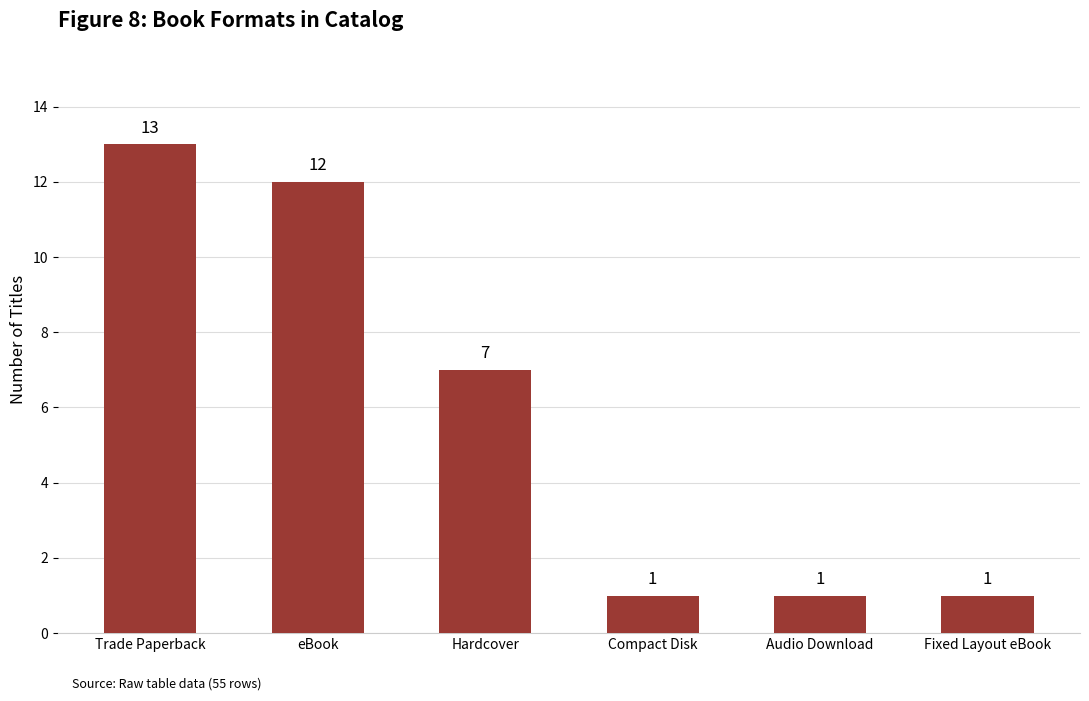

Are the bars grouped side by side (vs. stacked)?

No